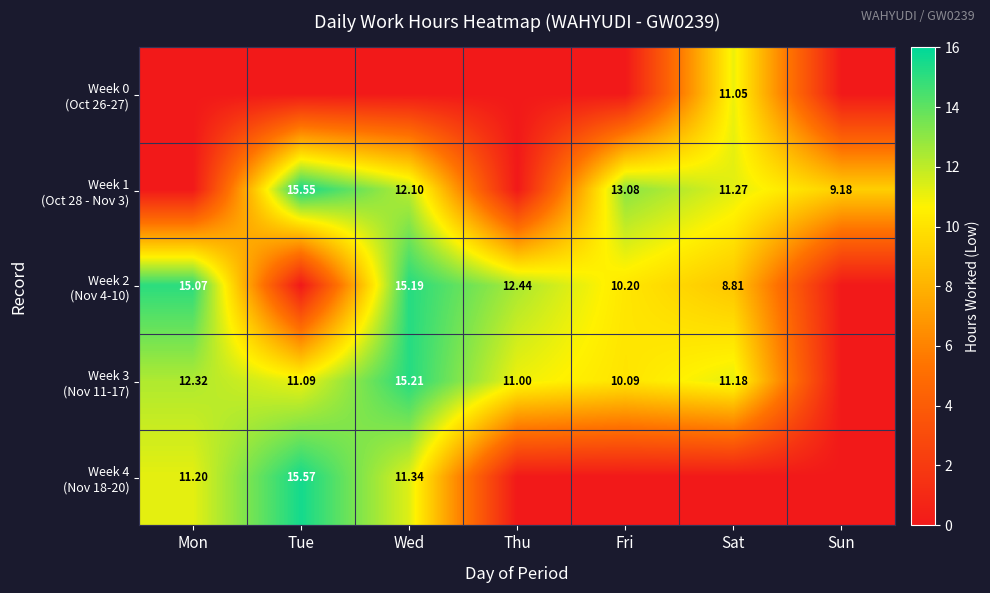

What is the difference between the maximum and minimum values in the Week 1 (Oct 28 - Nov 3) series?

15.6